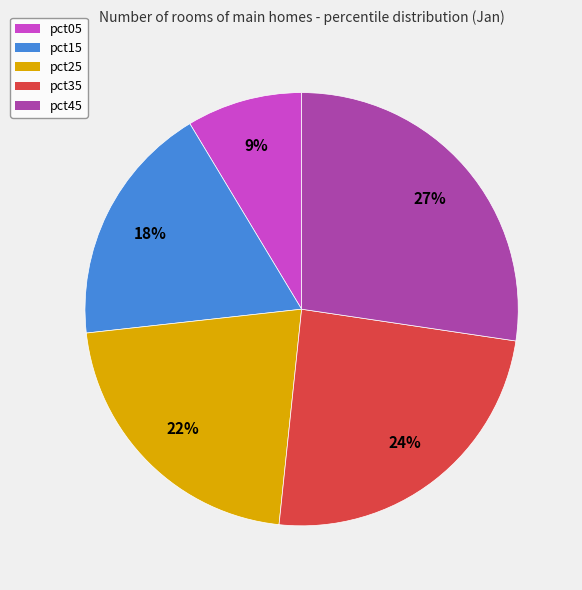

To the nearest percent, what percentage of the pie is pct15?

18%